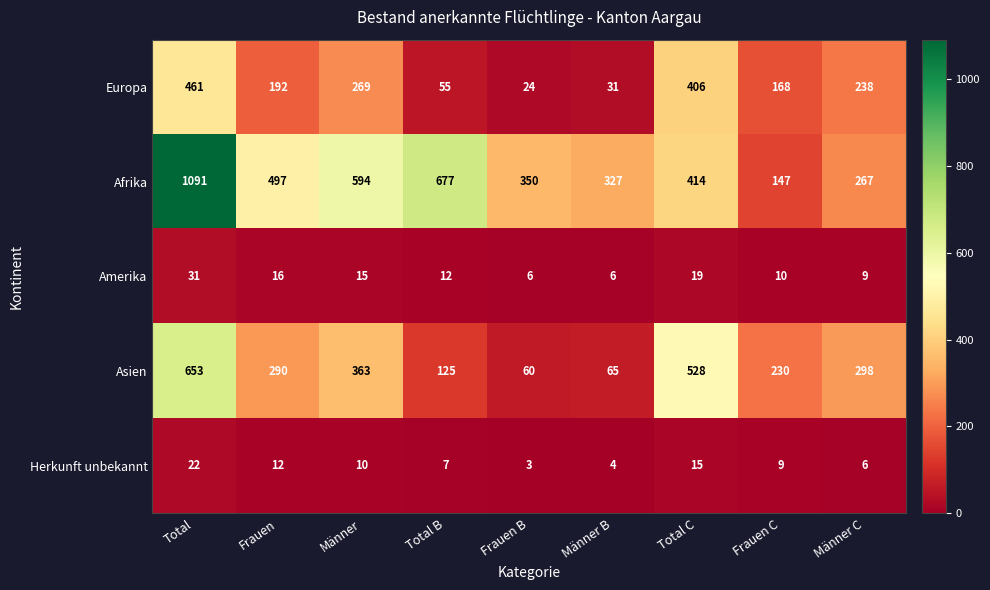

At which label does Herkunft unbekannt reach its peak?

Total